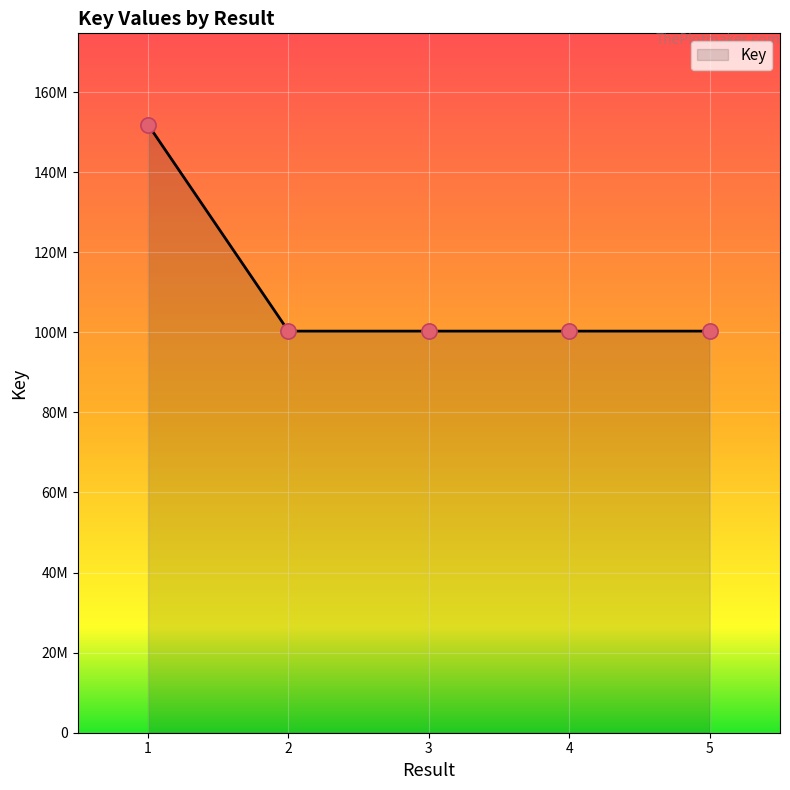

Which has a higher value, 1 or 2?

1